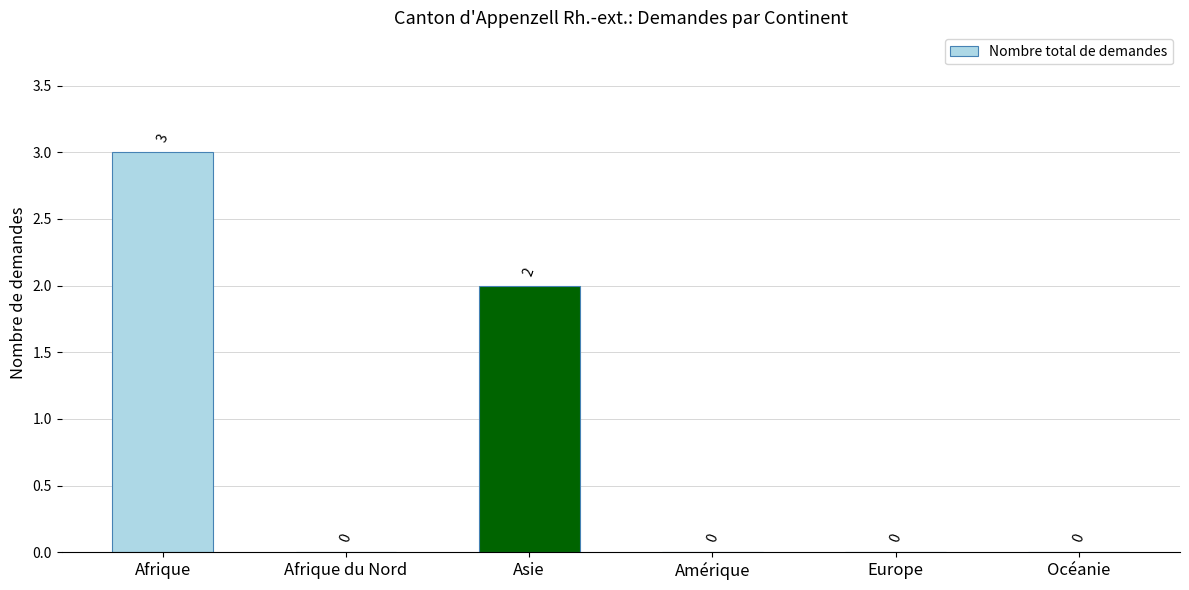

Which has a higher value, Afrique or Europe?

Afrique